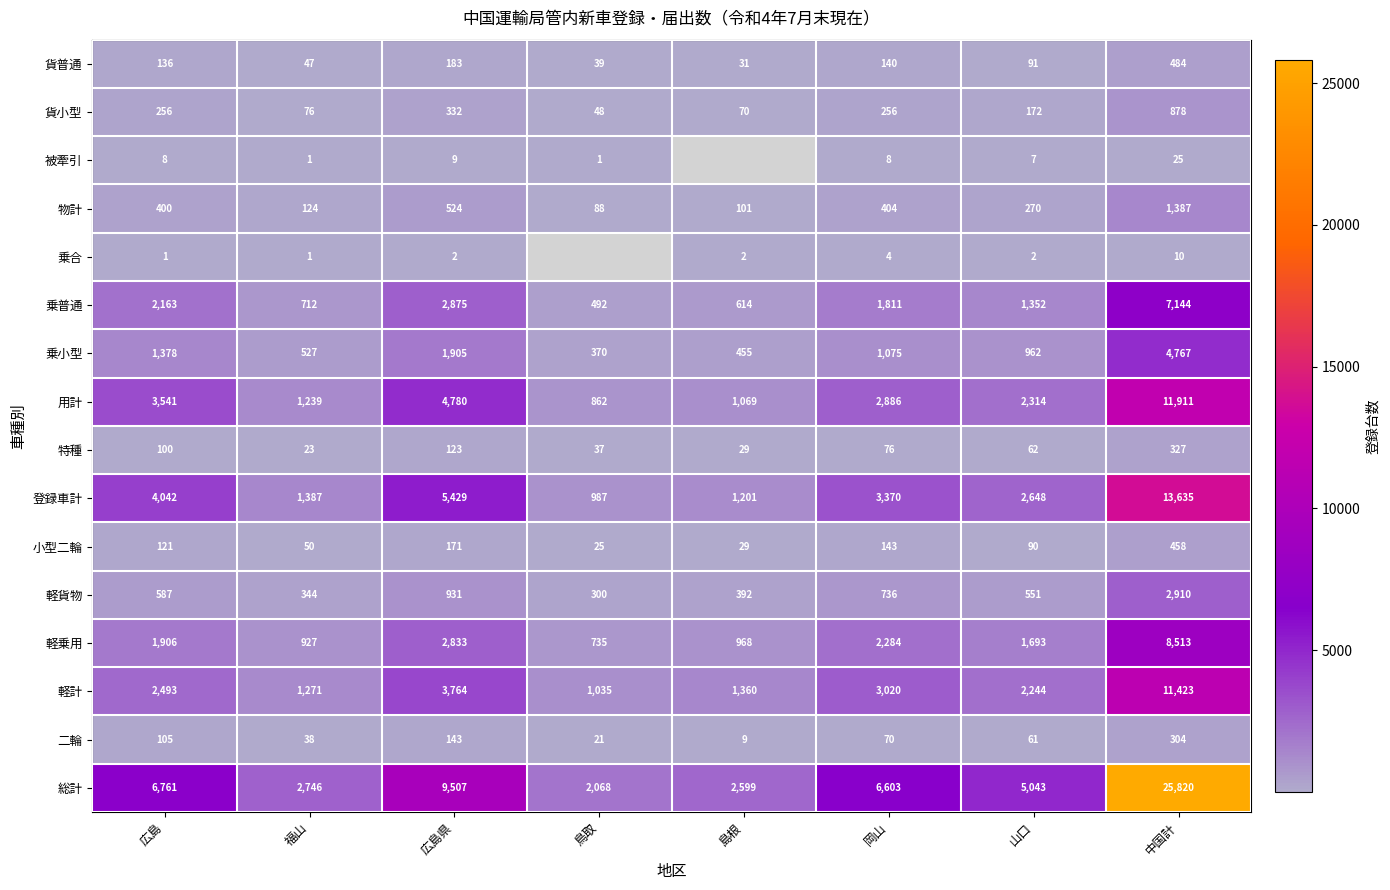

Which category has the highest value across all series?

中国計